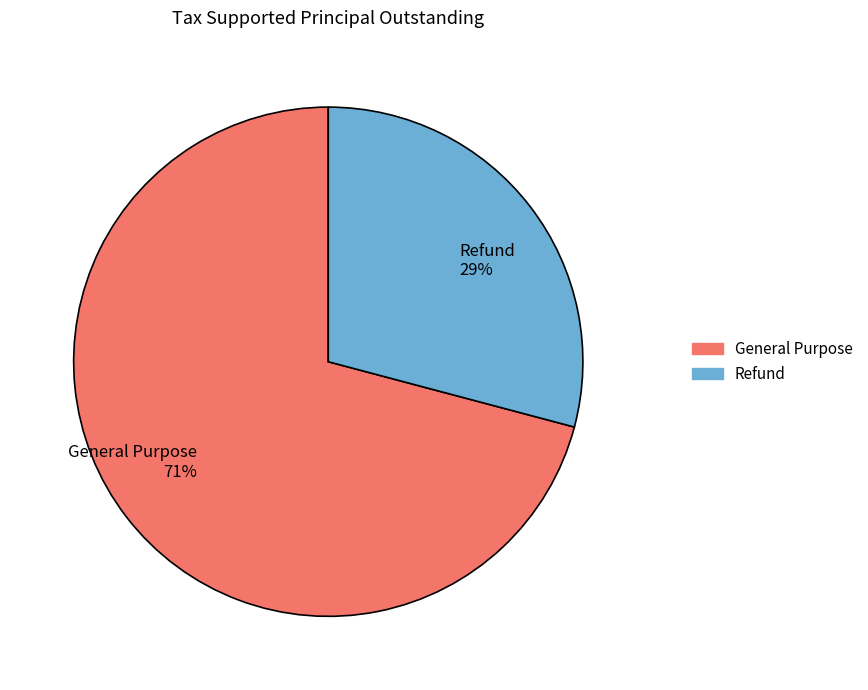

How many slices are in this pie chart?

2